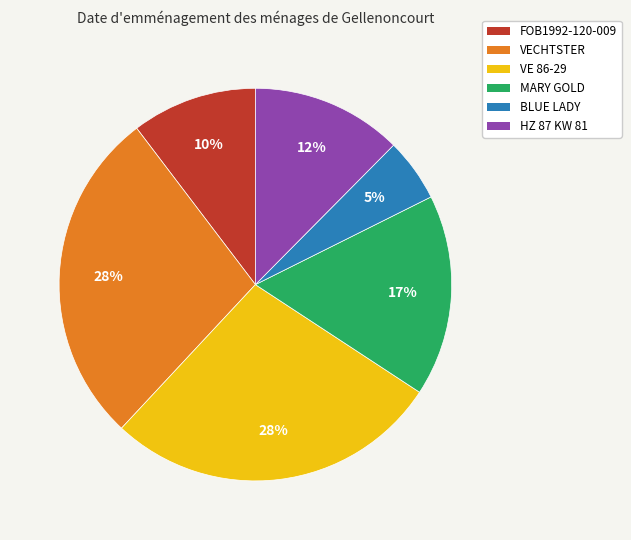

Count the number of slices in the pie.

6